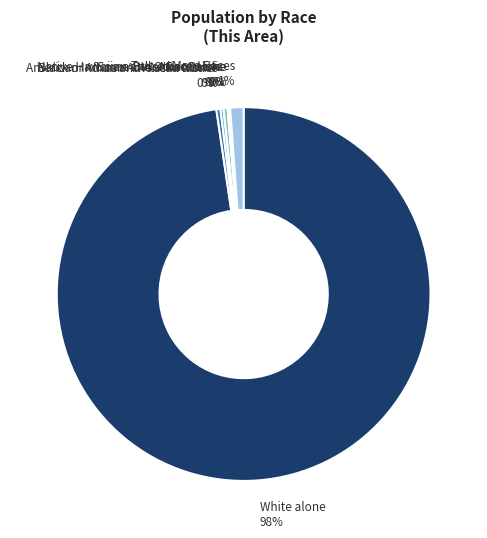

The Two or More Races slice represents 1% of the pie. True or false?

True